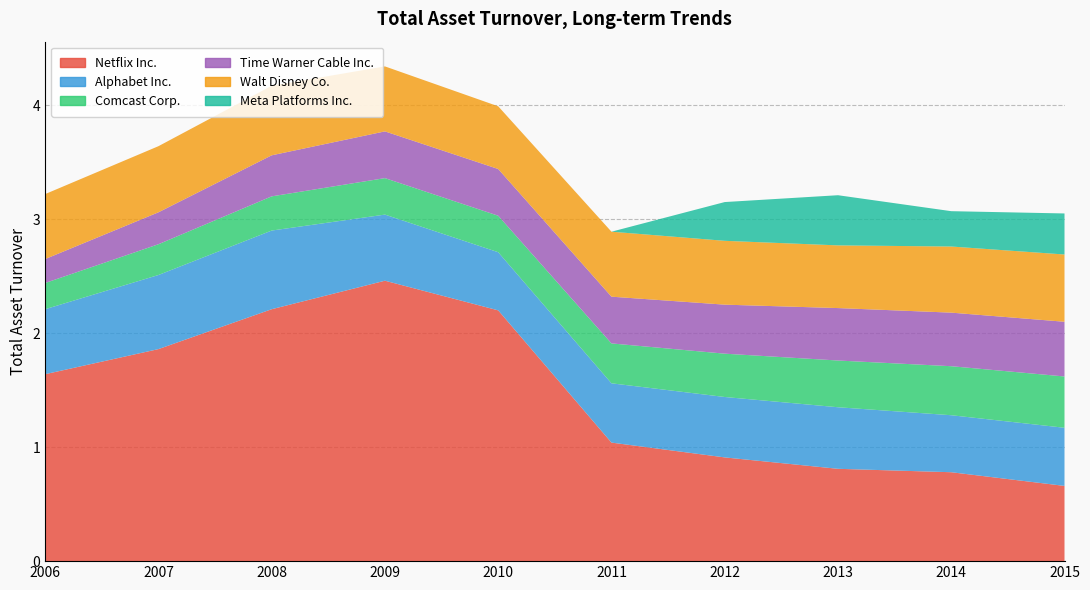

Reading left to right, transcribe all the data shown in this chart.

Netflix Inc.: 1.6	1.9	2.2	2.5	2.2	1.0	0.9	0.8	0.8	0.7
Alphabet Inc.: 0.6	0.7	0.7	0.6	0.5	0.5	0.5	0.5	0.5	0.5
Comcast Corp.: 0.2	0.3	0.3	0.3	0.3	0.3	0.4	0.4	0.4	0.5
Time Warner Cable Inc.: 0.2	0.3	0.4	0.4	0.4	0.4	0.4	0.5	0.5	0.5
Walt Disney Co.: 0.6	0.6	0.6	0.6	0.6	0.6	0.6	0.6	0.6	0.6
Meta Platforms Inc.: 0.0	0.0	0.0	0.0	0.0	0.0	0.3	0.4	0.3	0.4